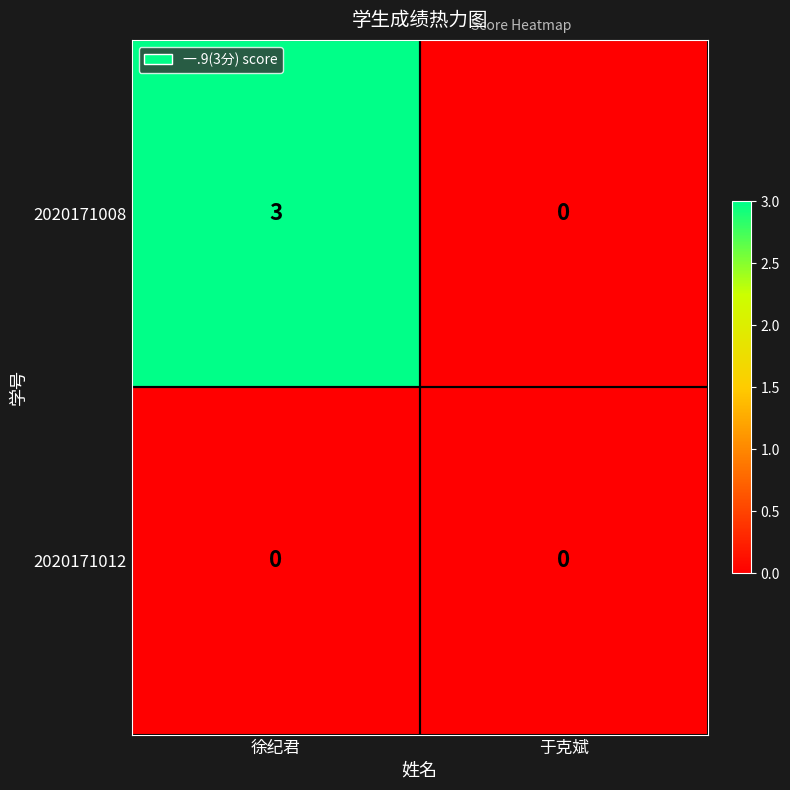

List the series in order of their overall mean, lowest first.

2020171012, 2020171008